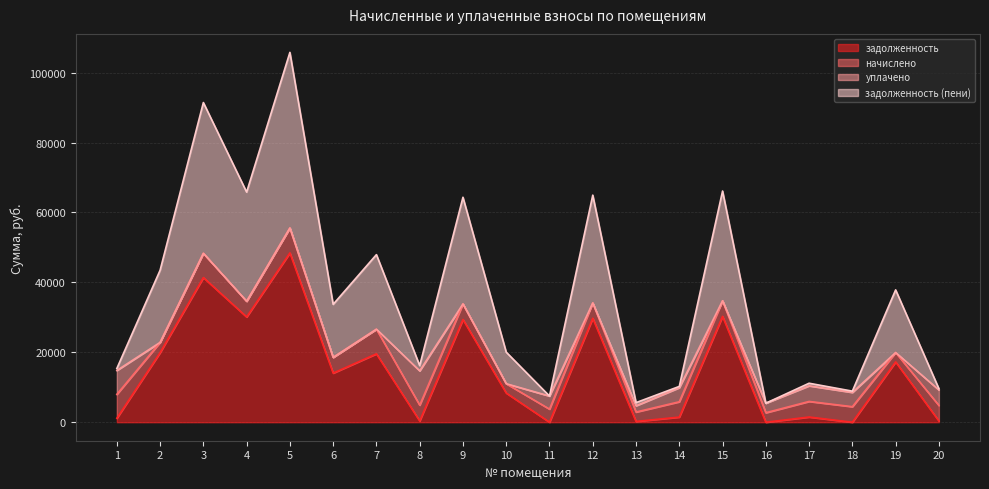

At which category does the chart reach its peak across all series?

5